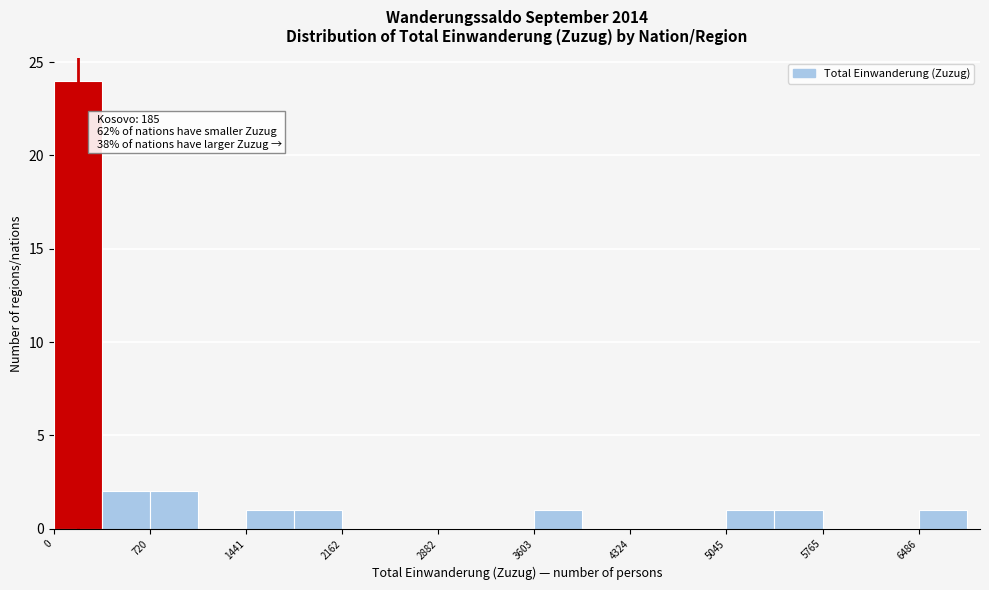

Around what value on the x-axis is the tallest bar? Give the approximate position of its centre, as read against the axis.

200